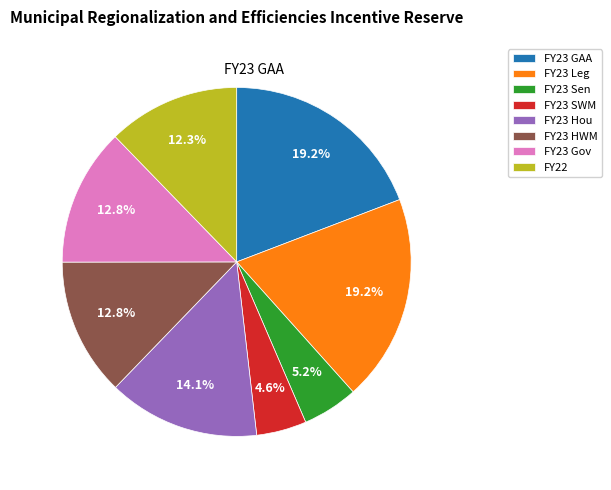

Count the number of slices in the pie.

8